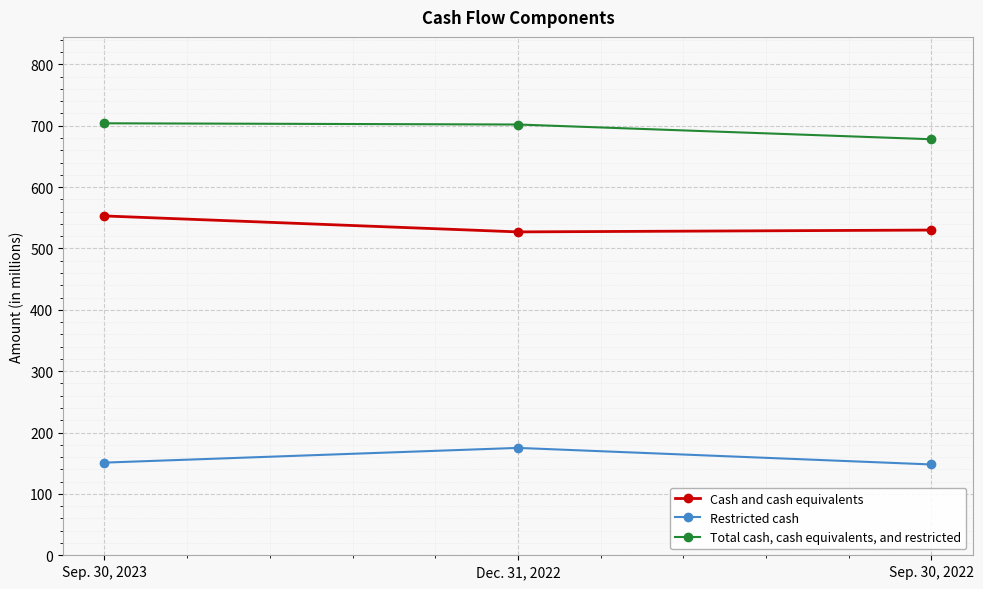

Which category has the highest value in the Cash and cash equivalents series?

Sep. 30, 2023